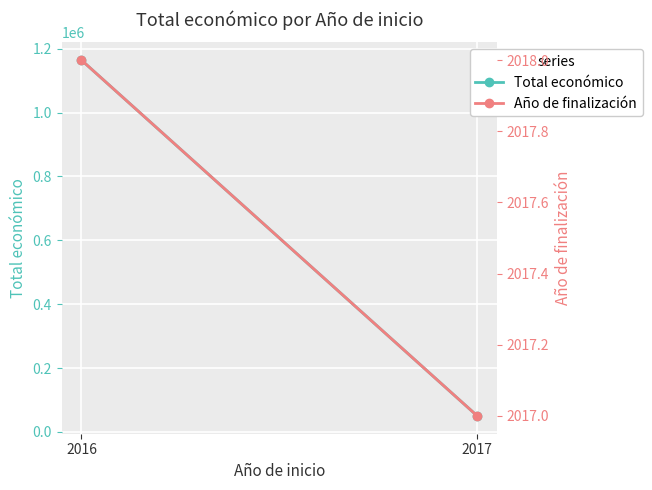

Is it true that Total económico equals 1164225 at 2016?

True